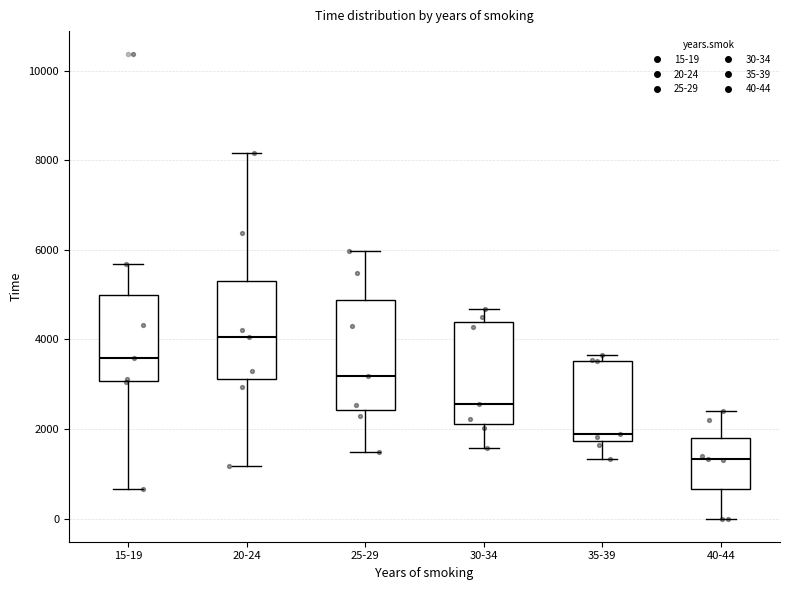

Reading left to right, read every box against the y-axis: the position of its median line, the range the box covers, and the ends of its whiskers. The values are not printed on the chart, so give them approximately, as read against the axis.

15-19: median 3600, box 3000 to 5000, whiskers 600 to 5600
20-24: median 4000, box 3200 to 5200, whiskers 1200 to 8200
25-29: median 3200, box 2400 to 4800, whiskers 1400 to 6000
30-34: median 2600, box 2200 to 4400, whiskers 1600 to 4600
35-39: median 1800 (just above the box's lower edge), box 1800 to 3600, whiskers 1400 to 3600 (just above the box's upper edge)
40-44: median 1400, box 600 to 1800, whiskers 0 to 2400